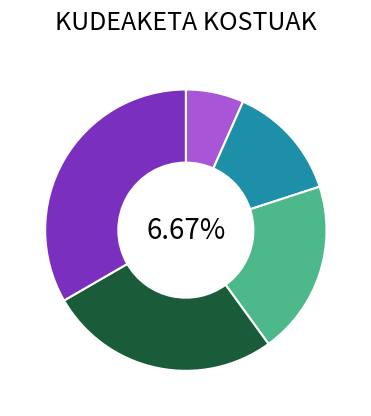

To the nearest percent, what portion does 1 represent?

7%